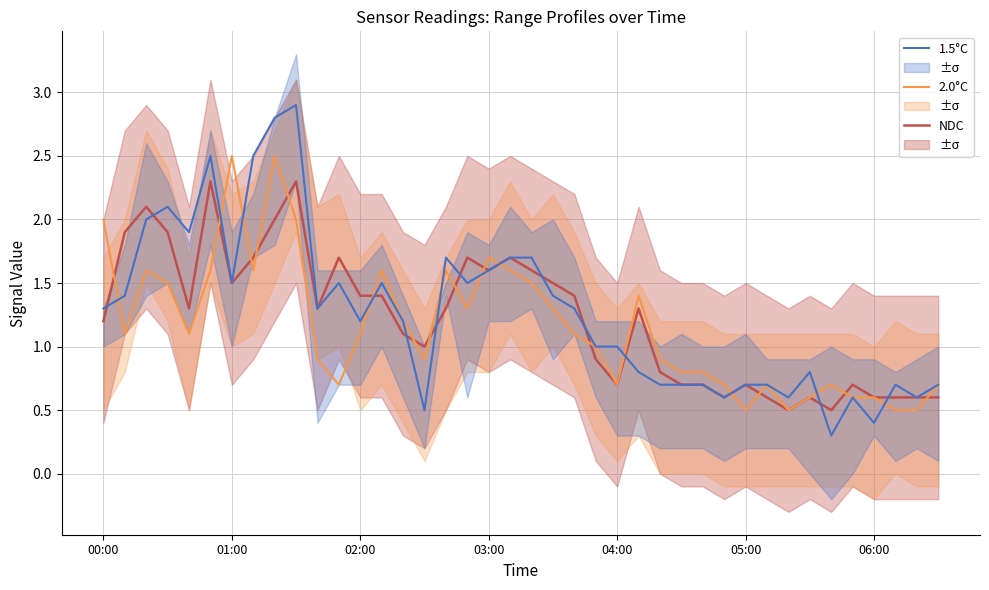

What is the lowest value of the 1.5°C series?

0.3